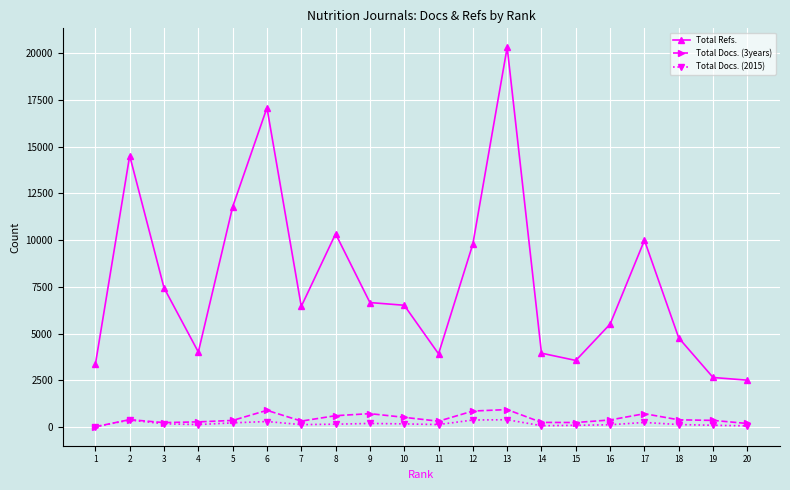

How many categories are shown in the chart?

20